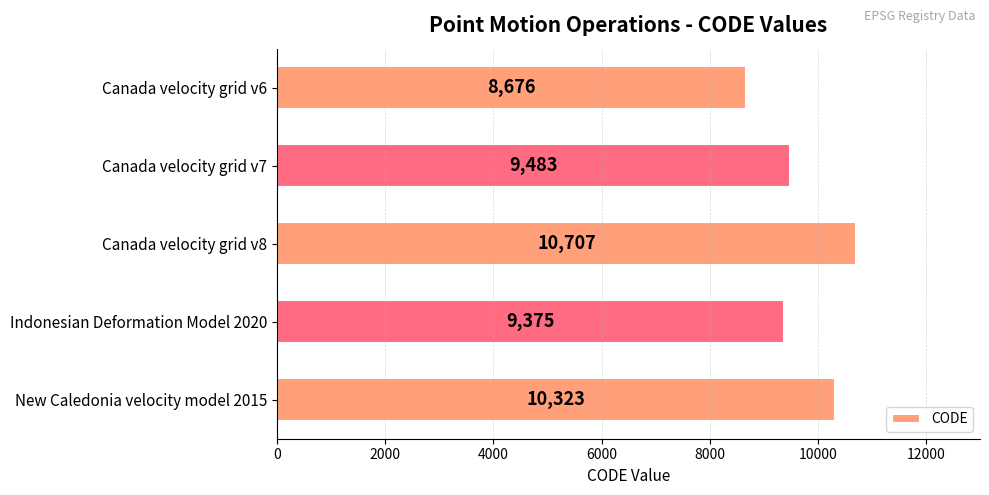

Approximately how many times larger is the value at Indonesian Deformation Model 2020 compared to New Caledonia velocity model 2015?

0.9